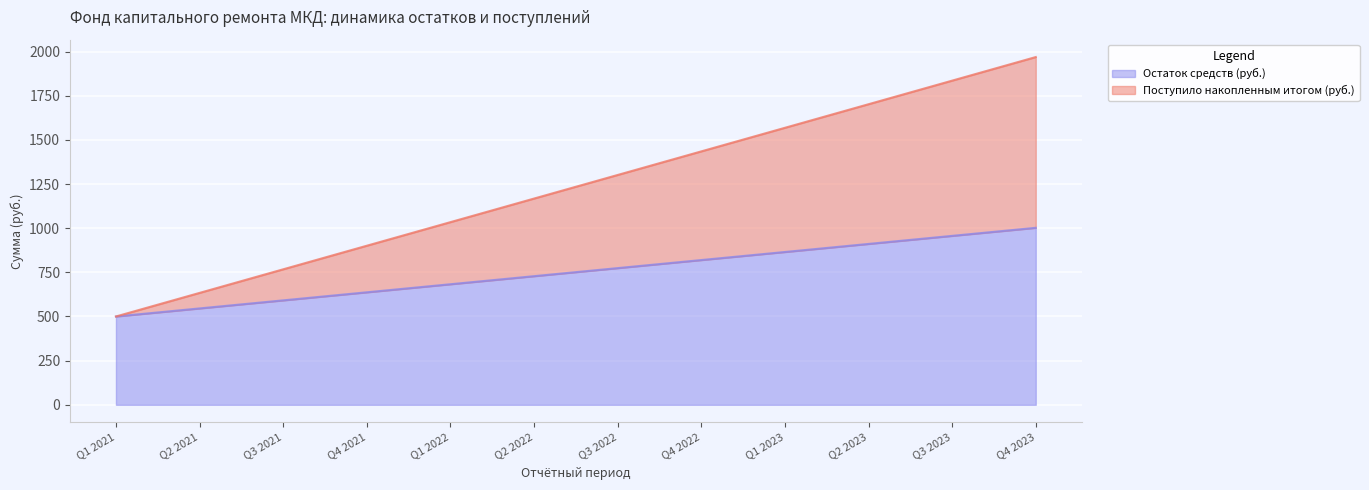

The Остаток средств (руб.) series shows 545.6 at Q2 2021. True or false?

True